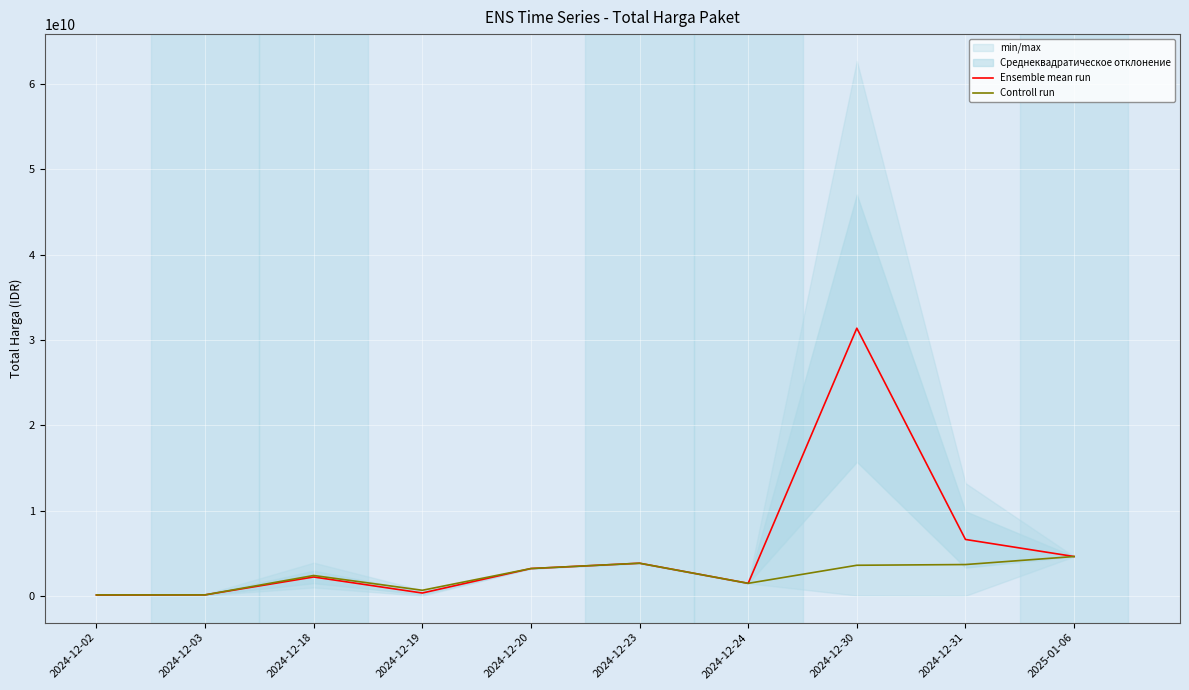

At which category does Ensemble mean run reach its first local peak?

2024-12-18